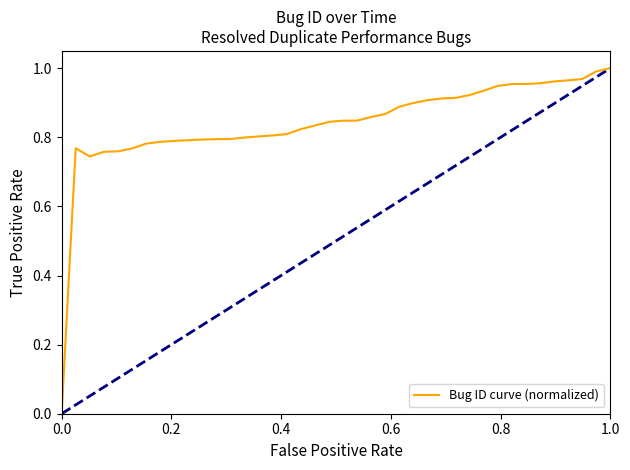

How many values exceed 0?

39